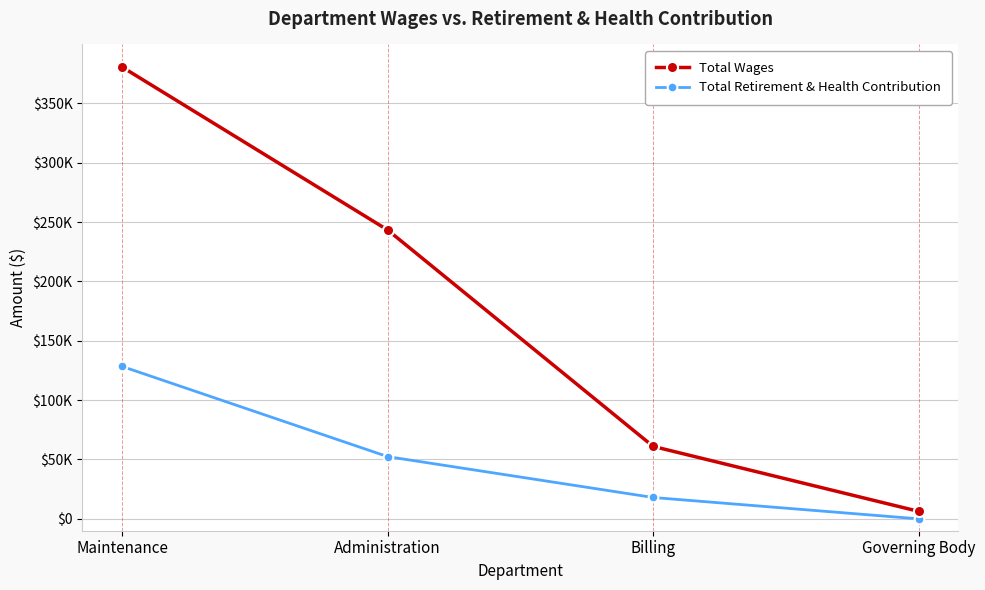

Which series has the largest total across all categories?

Total Wages